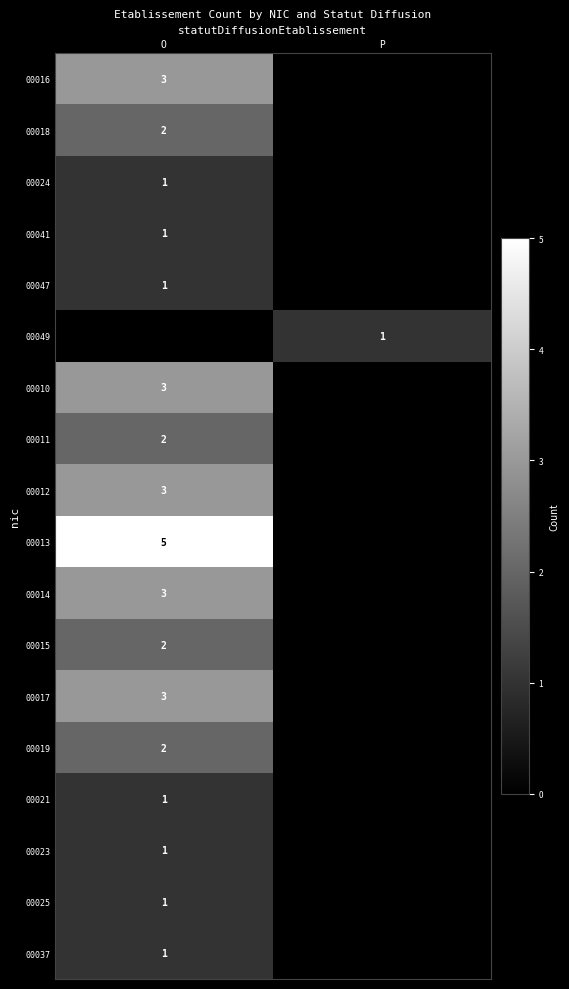

True or false: 00037 has a value of 1 at O.

True